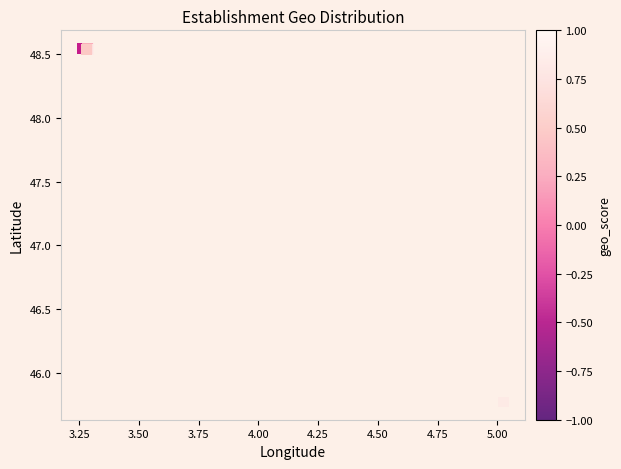

What Y value in the scatter plot is closest to 47?

45.8